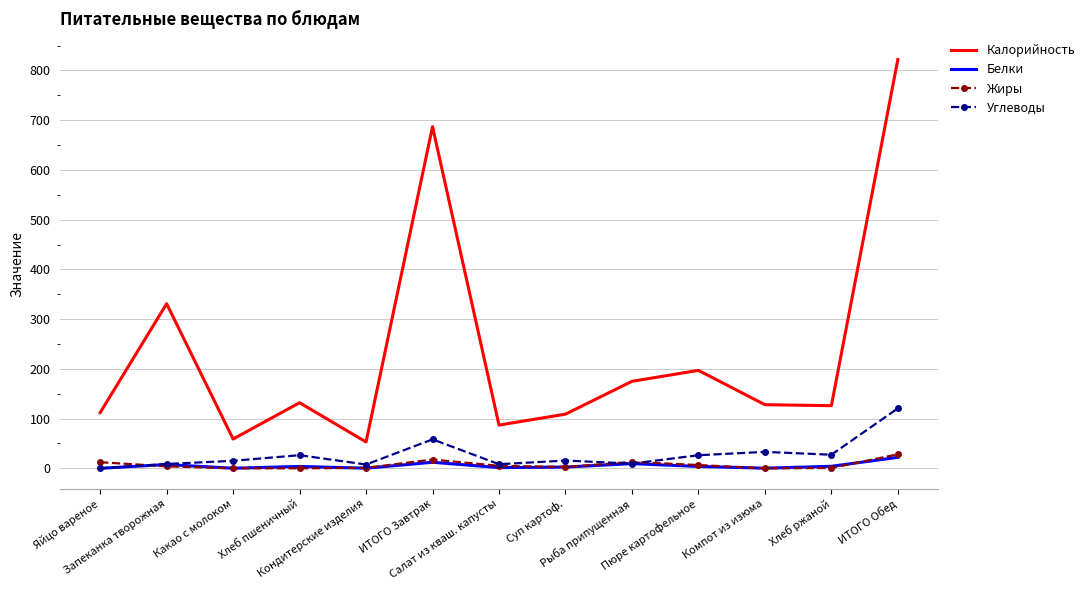

At which category is the sum across all series the highest?

ИТОГО Обед